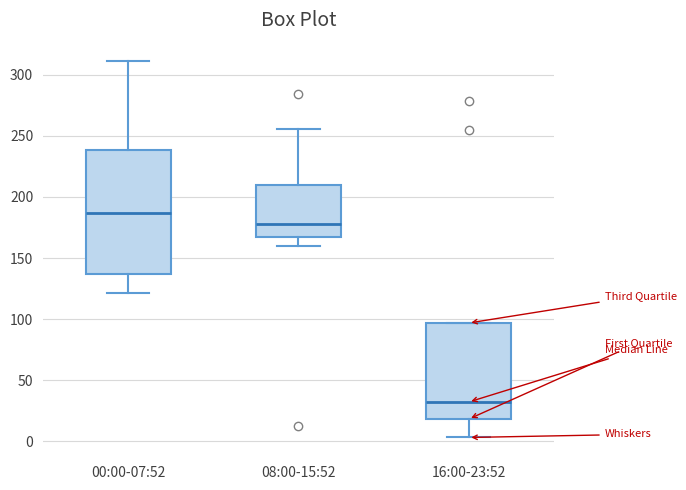

Which box's median line is the lowest?

16:00-23:52